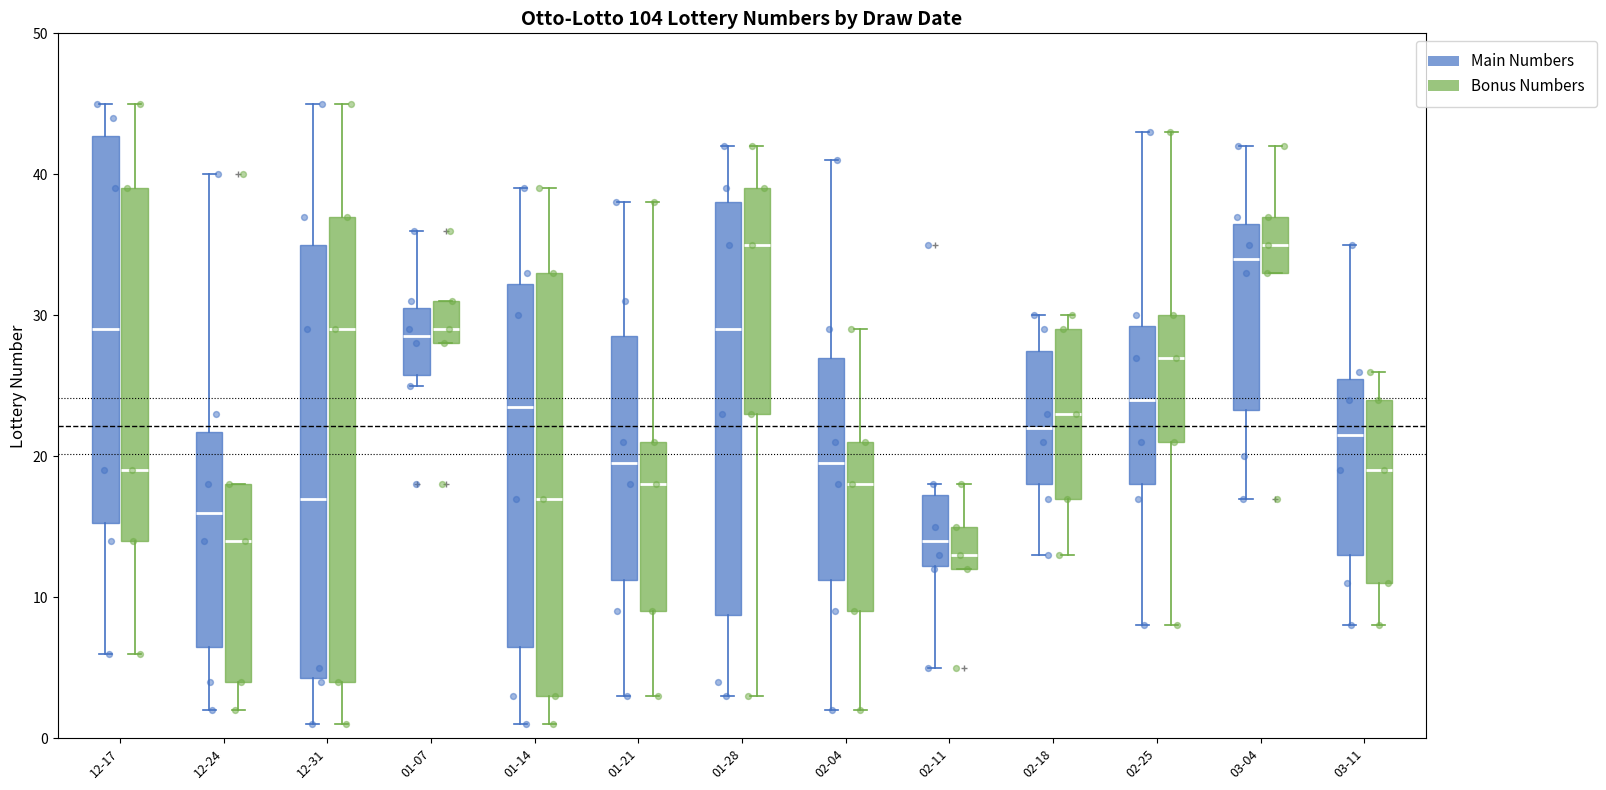

Which box is the tallest, from its lower edge to its upper edge?

12-31 (Bonus Numbers)